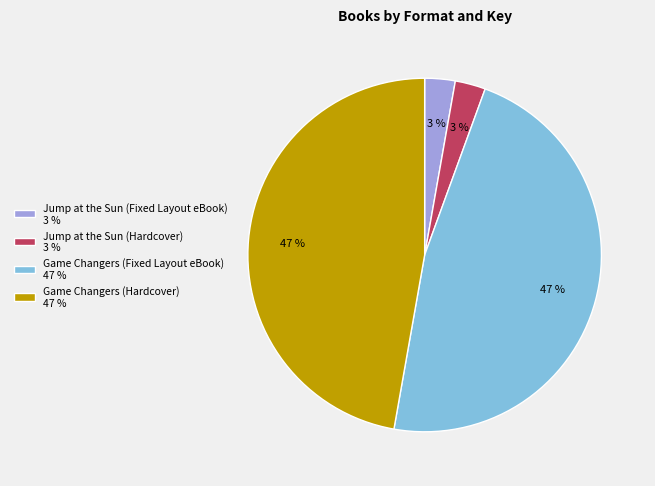

Is the sum of Game Changers (Fixed Layout eBook) 47 % and Game Changers (Hardcover) 47 % greater than half?

Yes